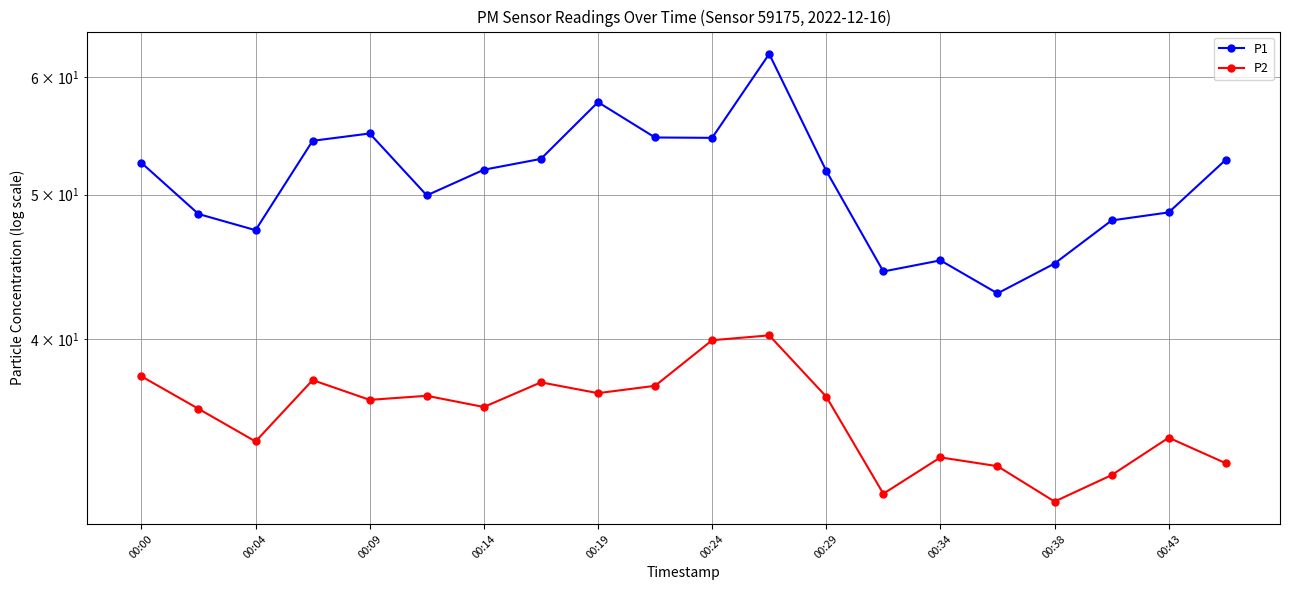

What is the total value across all series at 13?

75.9